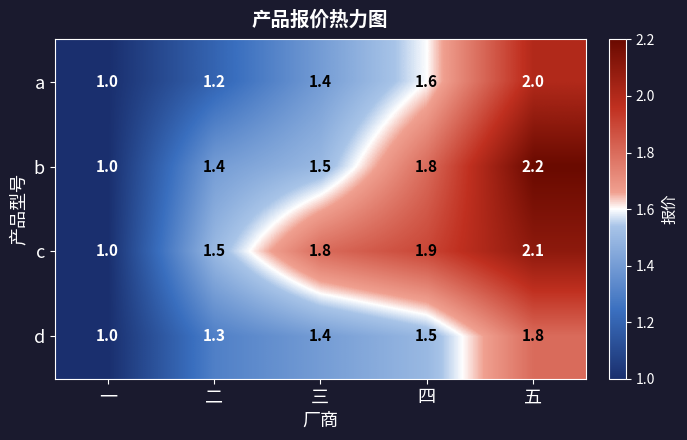

Rank the series at 五 from lowest to highest value.

d, a, c, b